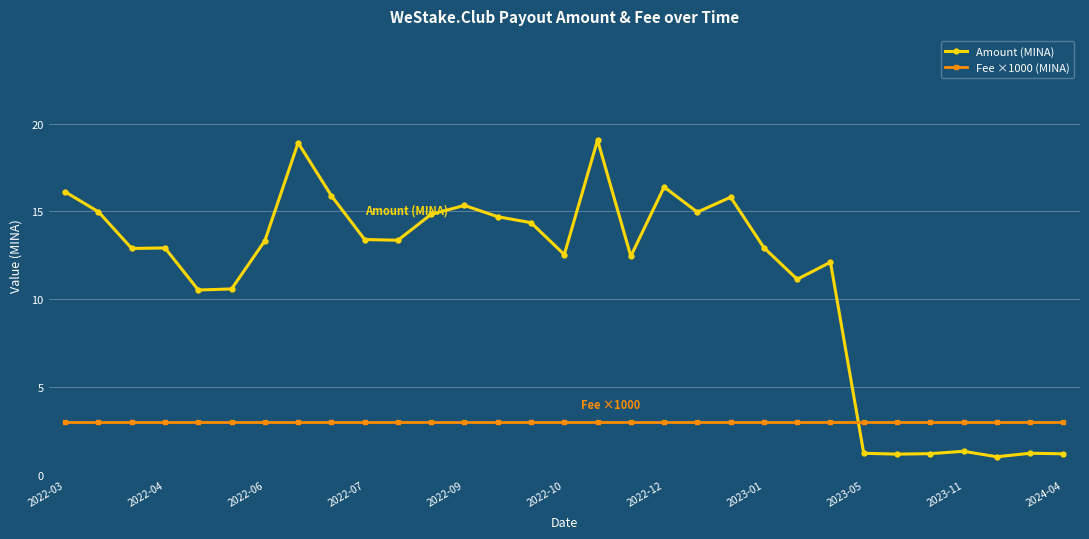

What is the difference between the second highest and minimum values in the Amount (MINA) series?

17.9